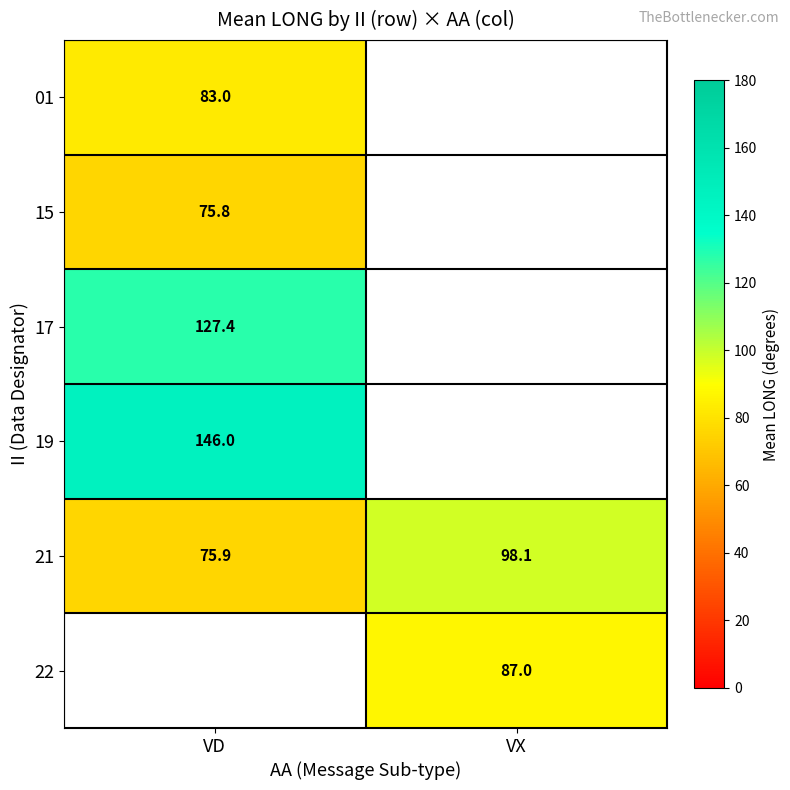

How many values in the 21 series are below 98?

1